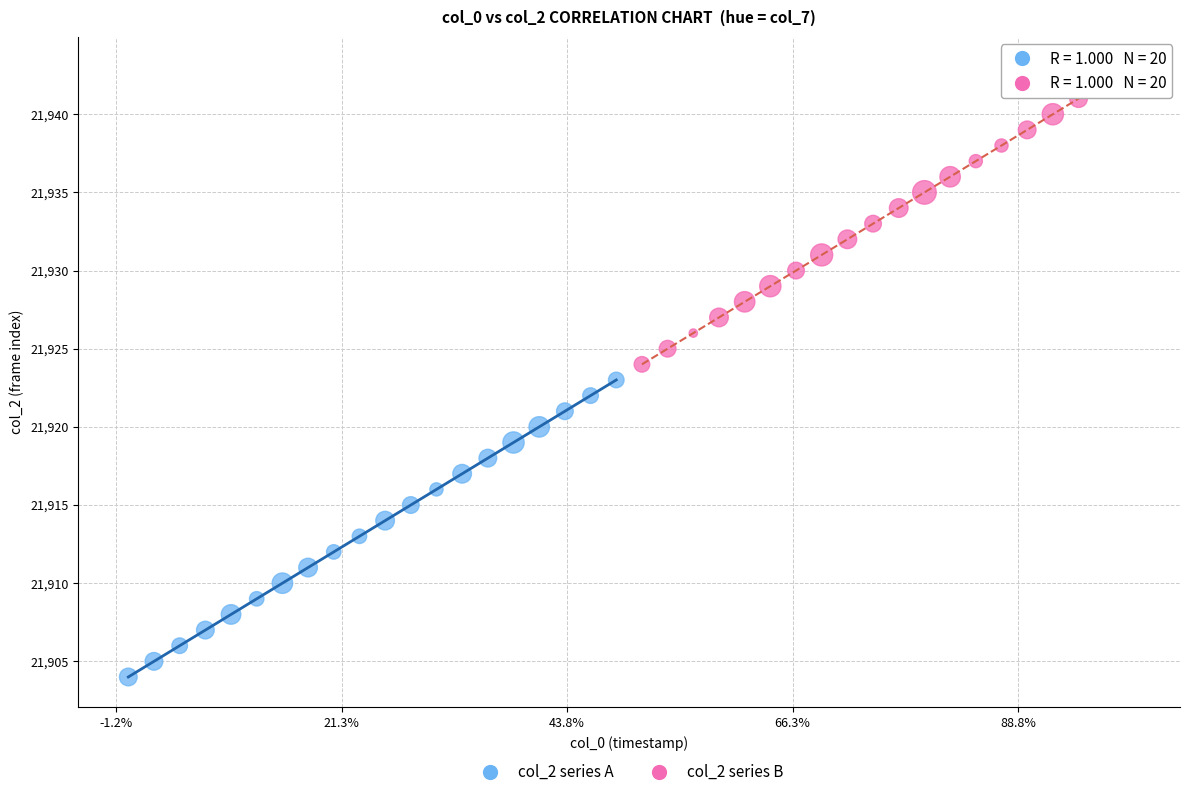

Which series contains the lowest Y value?

col_2 series A